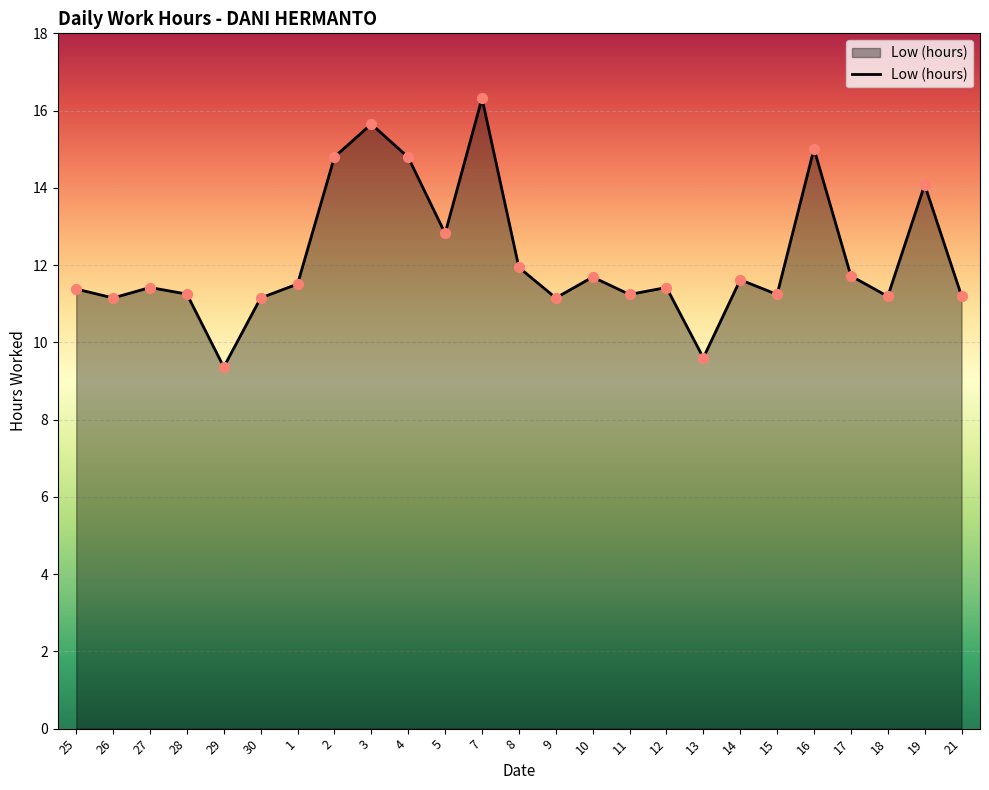

Between 21 and 5, which is larger?

5